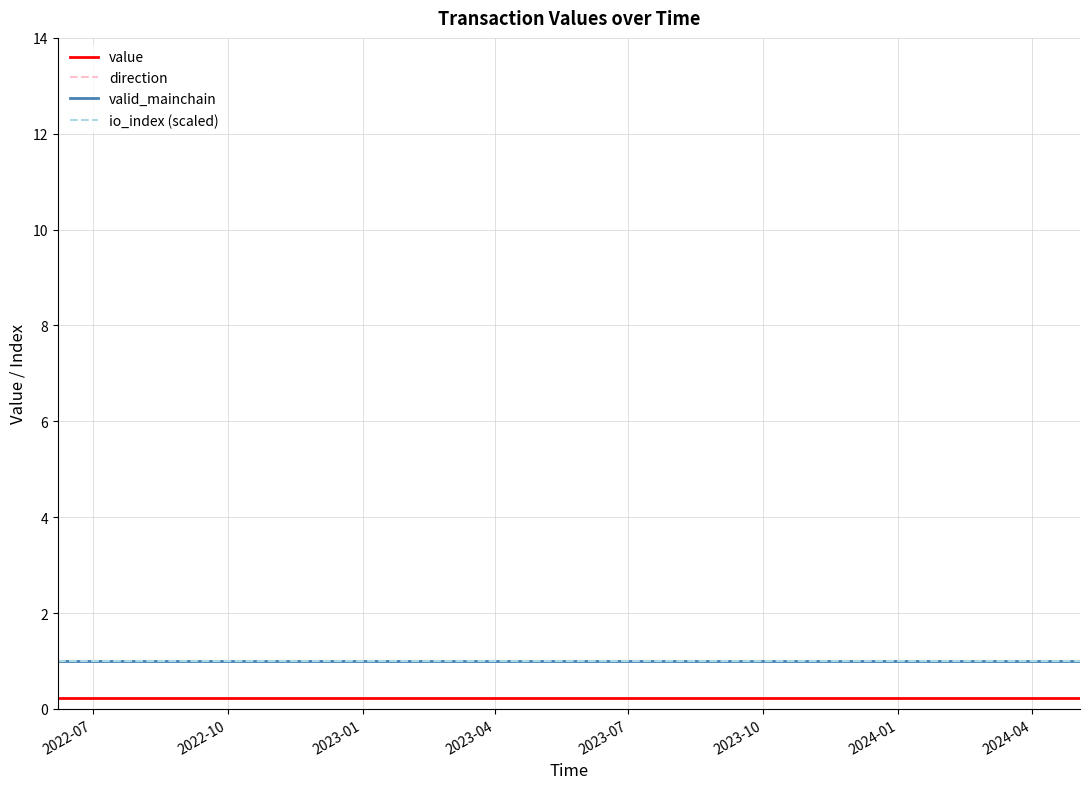

Rank the series by their maximum value, from highest to lowest.

direction, valid_mainchain, io_index (scaled), value